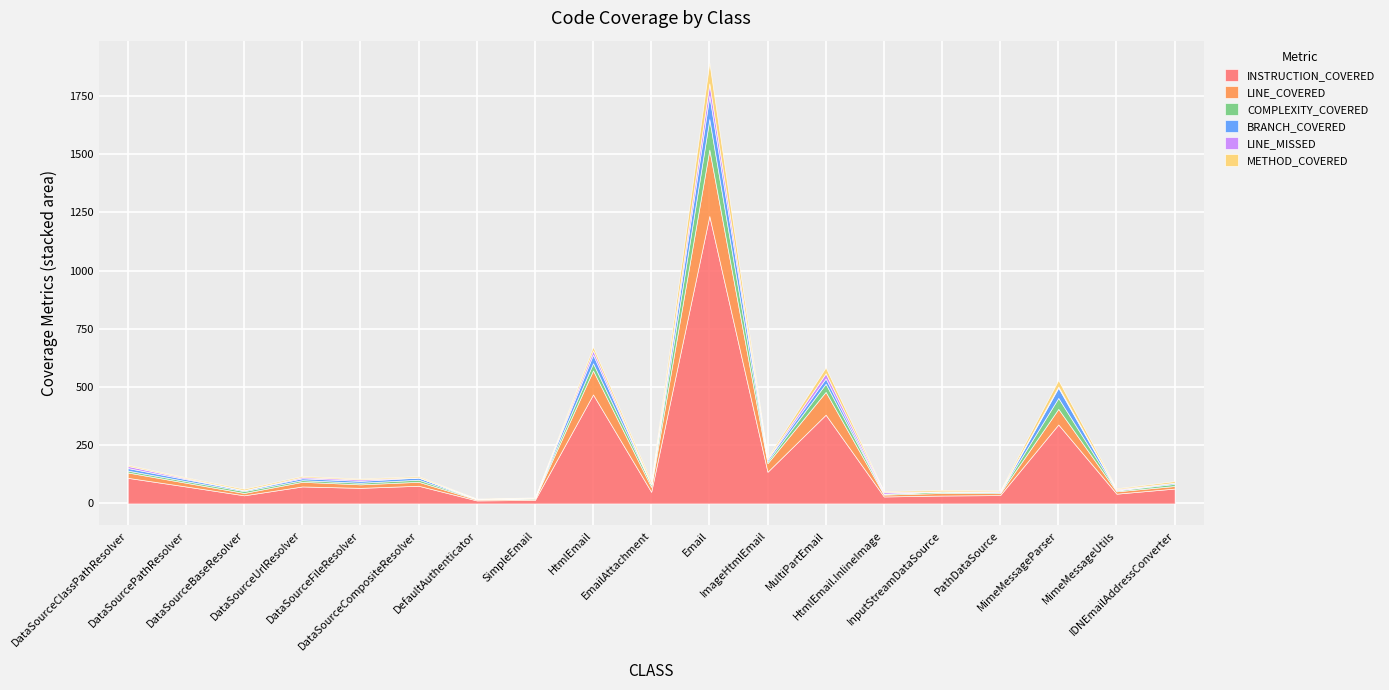

What are all the series names shown in the legend?

INSTRUCTION_COVERED, LINE_COVERED, COMPLEXITY_COVERED, BRANCH_COVERED, LINE_MISSED, METHOD_COVERED